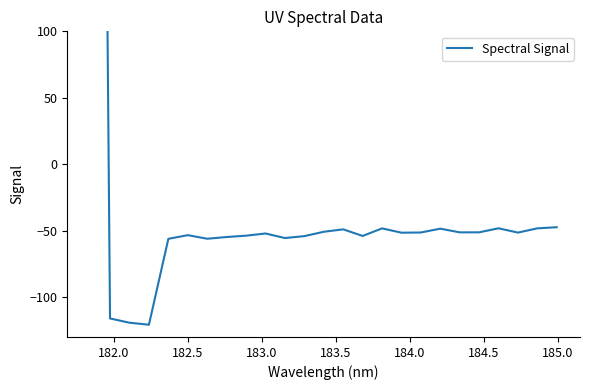

What is the average value?

4.7